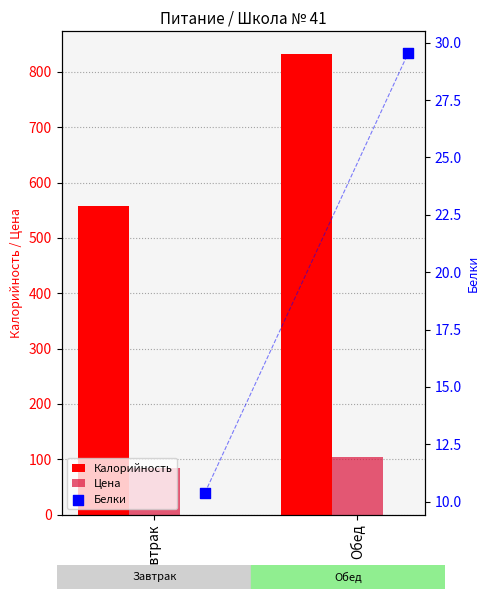

Which series reaches the minimum Y coordinate?

Белки